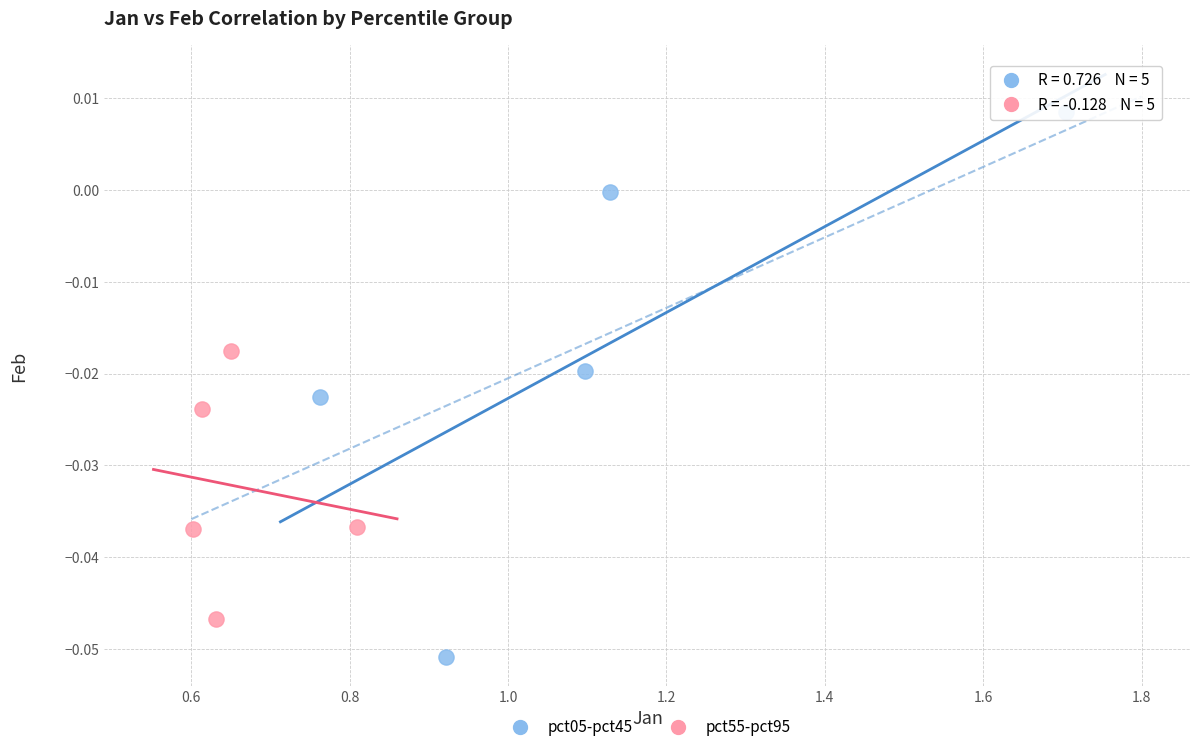

Which series has the widest spread of Y values?

pct05-pct45